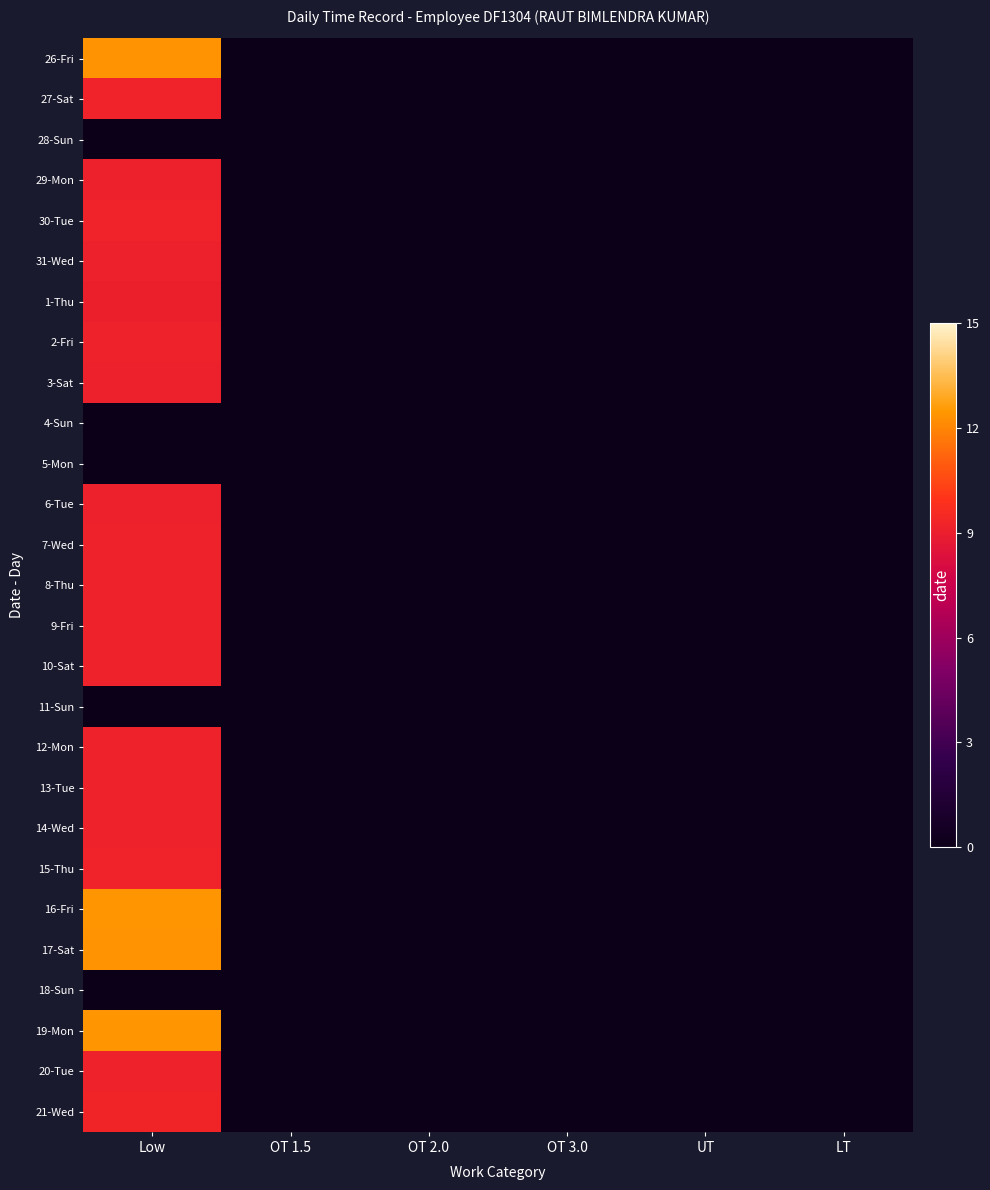

Between OT 3.0 and LT, which is larger?

OT 3.0